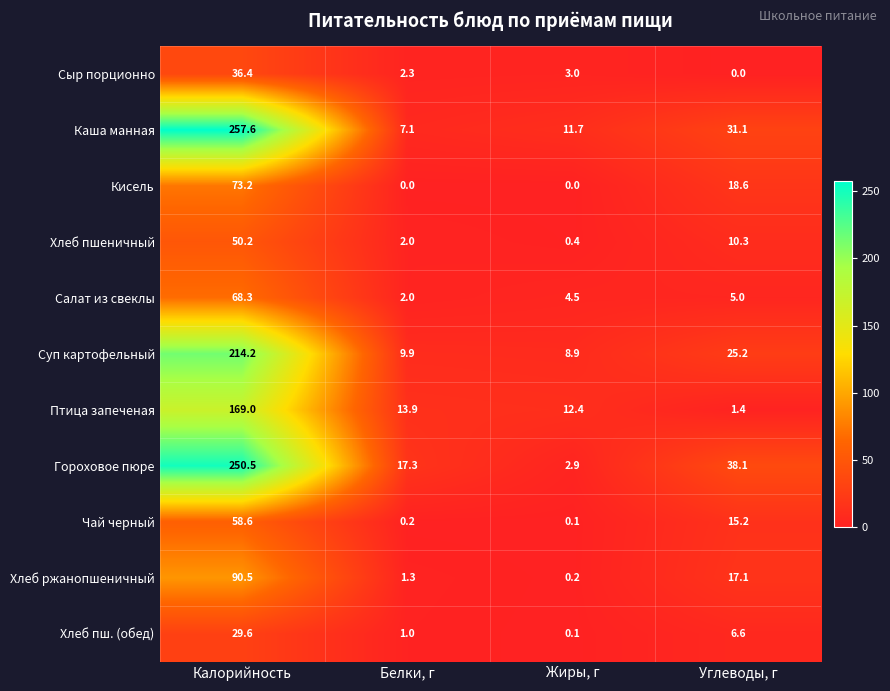

Which series has the largest total across all categories?

Гороховое пюре